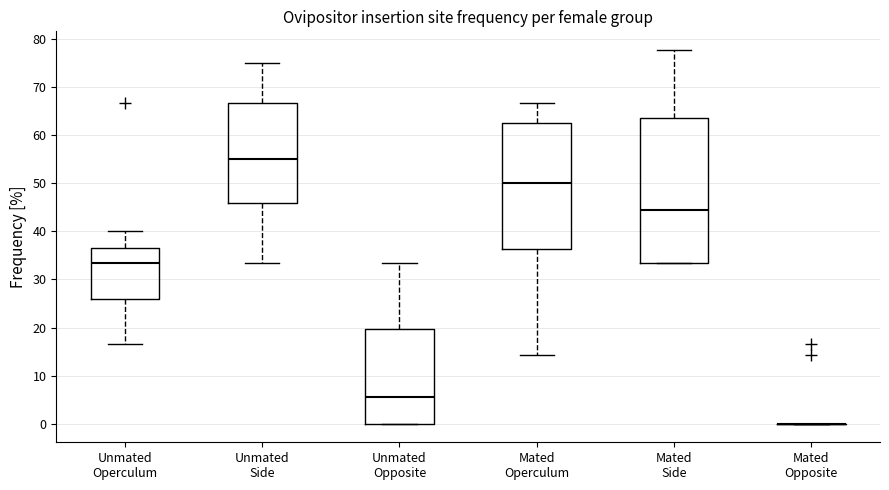

Reading left to right, read every box against the y-axis: the position of its median line, the range the box covers, and the ends of its whiskers. The values are not printed on the chart, so give them approximately, as read against the axis.

Unmated Operculum: median 33, box 26 to 36, whiskers 17 to 40
Unmated Side: median 55, box 46 to 67, whiskers 33 to 75
Unmated Opposite: median 6, box 0 to 20, whiskers 0 to 33
Mated Operculum: median 50, box 36 to 63, whiskers 14 to 67
Mated Side: median 44, box 33 to 64, whiskers 33 to 78
Mated Opposite: box collapsed to a line at 0, whiskers 0 to 0